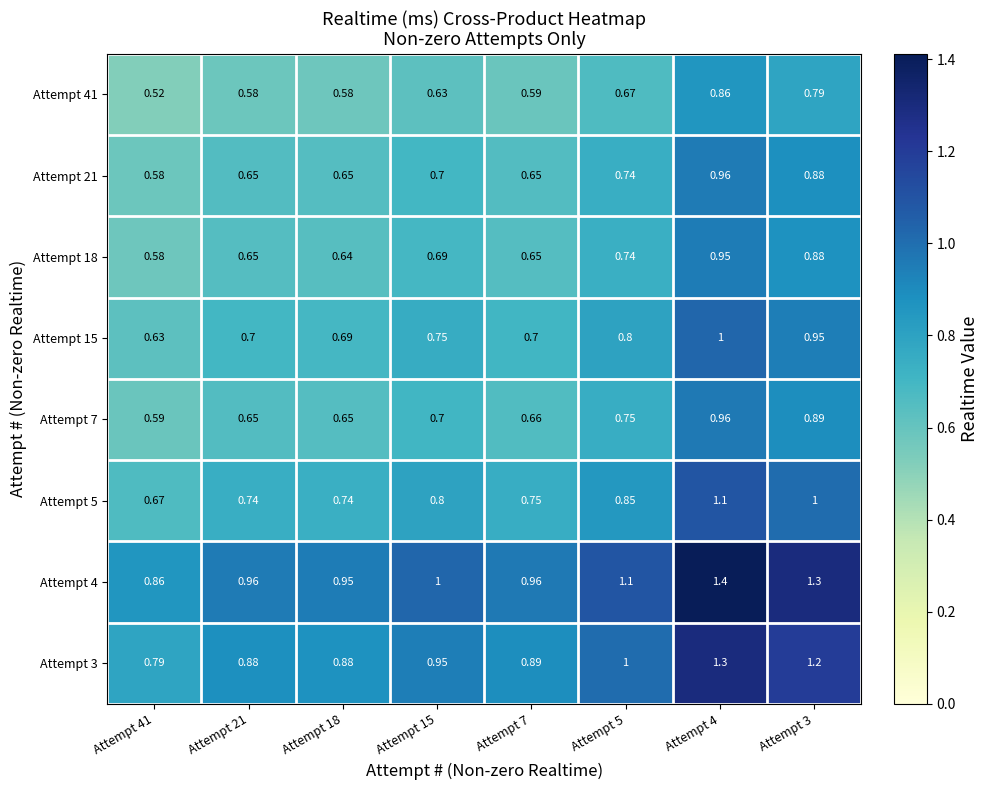

Is the value of Attempt 15 at Attempt 7 greater than the value of Attempt 5 at Attempt 5?

No